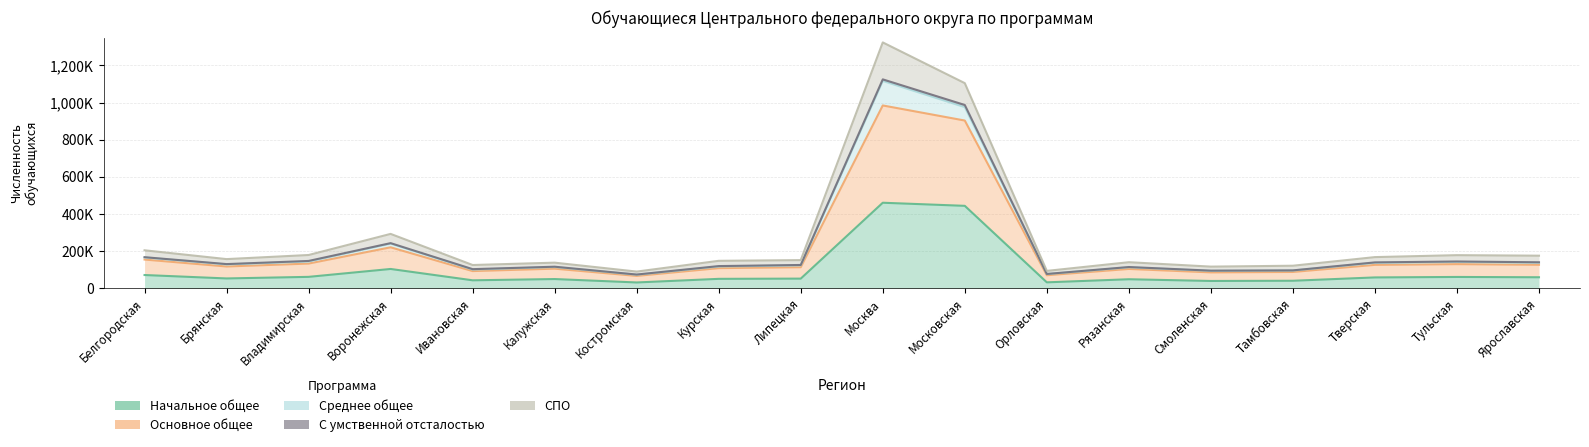

Which label corresponds to the largest value in the chart?

Москва